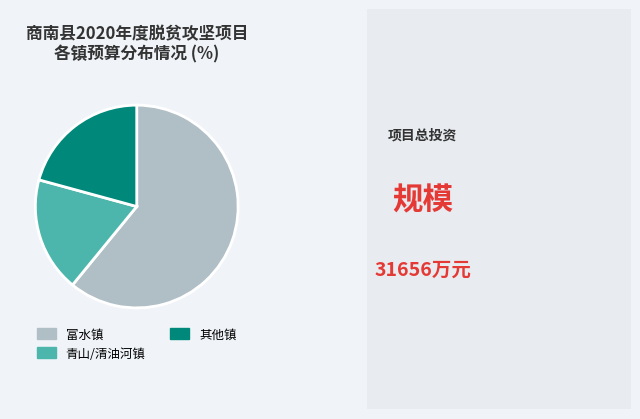

How many segments does this pie chart have?

3